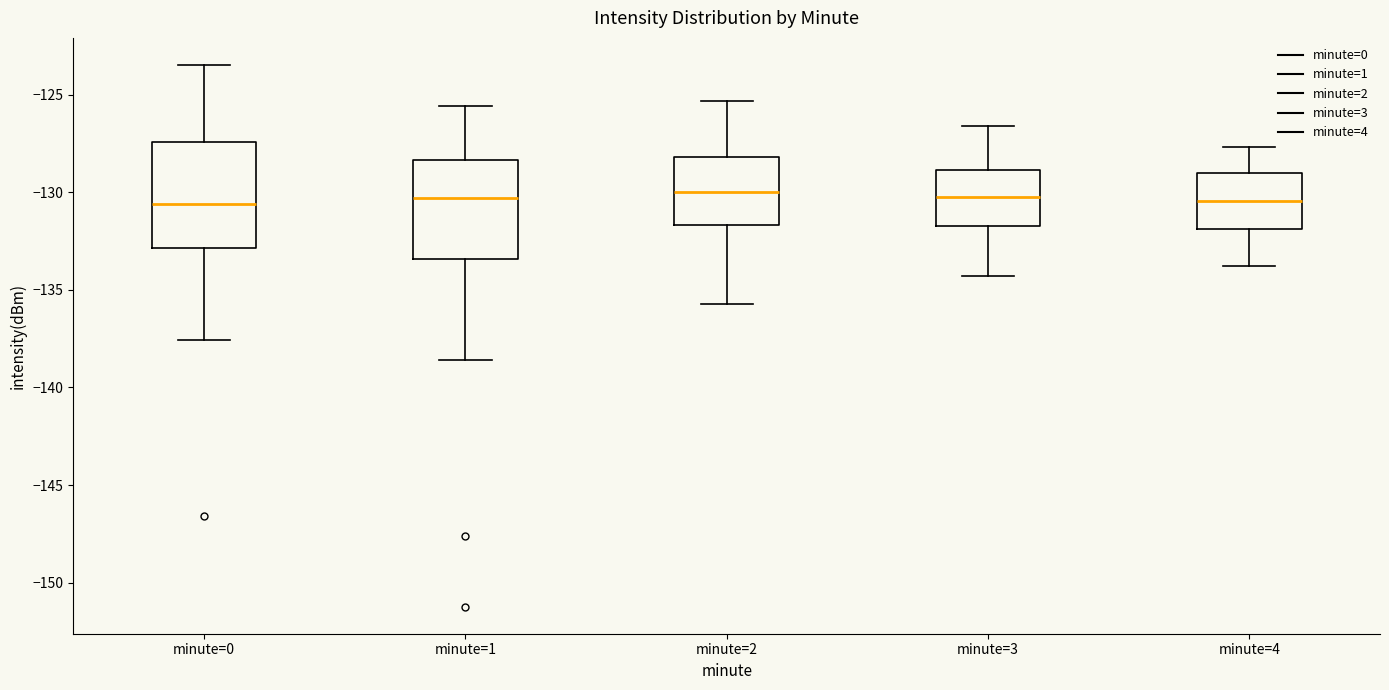

Reading left to right, read every box against the y-axis: the position of its median line, the range the box covers, and the ends of its whiskers. The values are not printed on the chart, so give them approximately, as read against the axis.

minute=0: median -130.5, box -133.0 to -127.5, whiskers -137.5 to -123.5
minute=1: median -130.5, box -133.5 to -128.5, whiskers -138.5 to -125.5
minute=2: median -130.0, box -131.5 to -128.0, whiskers -135.5 to -125.5
minute=3: median -130.0, box -131.5 to -129.0, whiskers -134.5 to -126.5
minute=4: median -130.5, box -132.0 to -129.0, whiskers -134.0 to -127.5